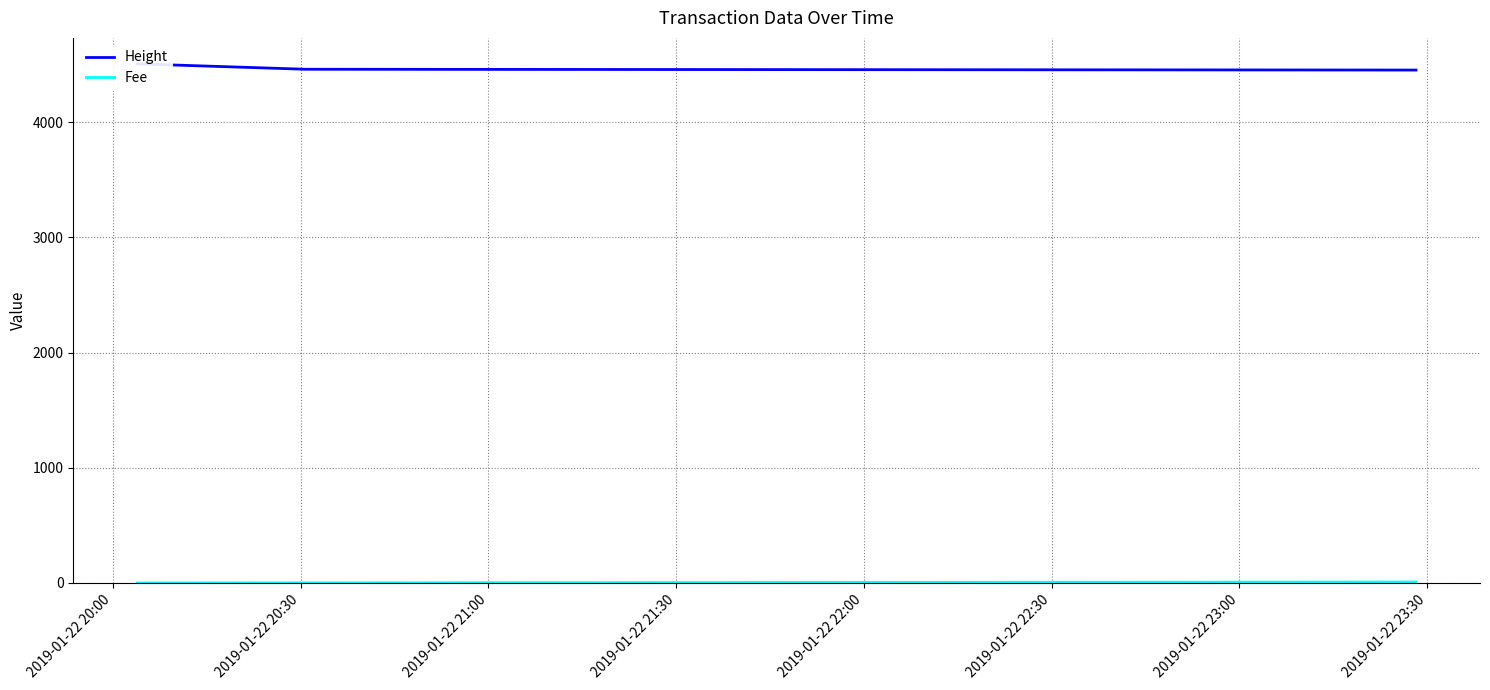

Which category has the highest value in the Height series?

2019-01-22 20:00